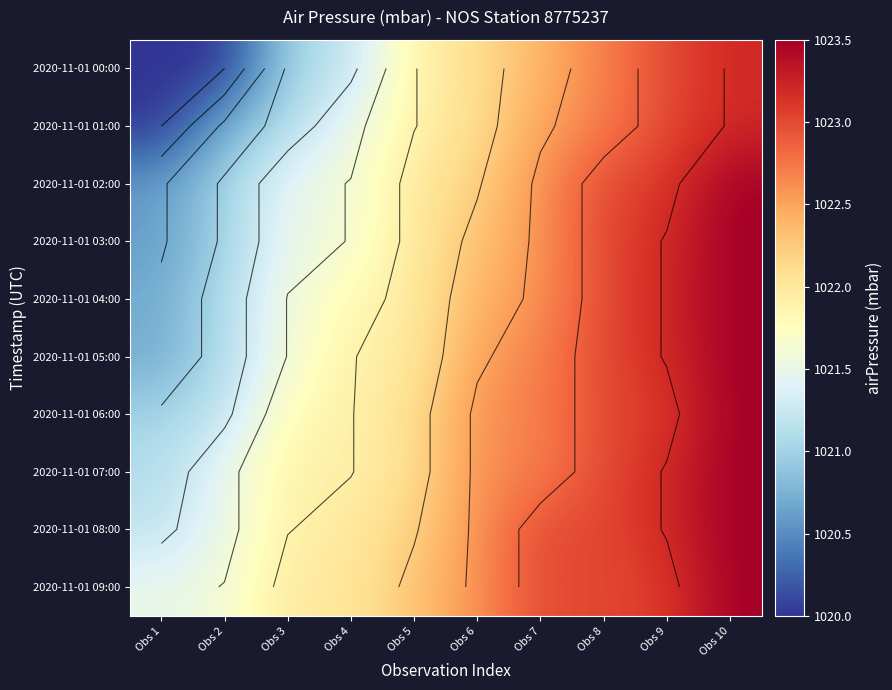

What is the difference between the maximum and minimum values in the 2020-11-01 08:00 series?

2.3